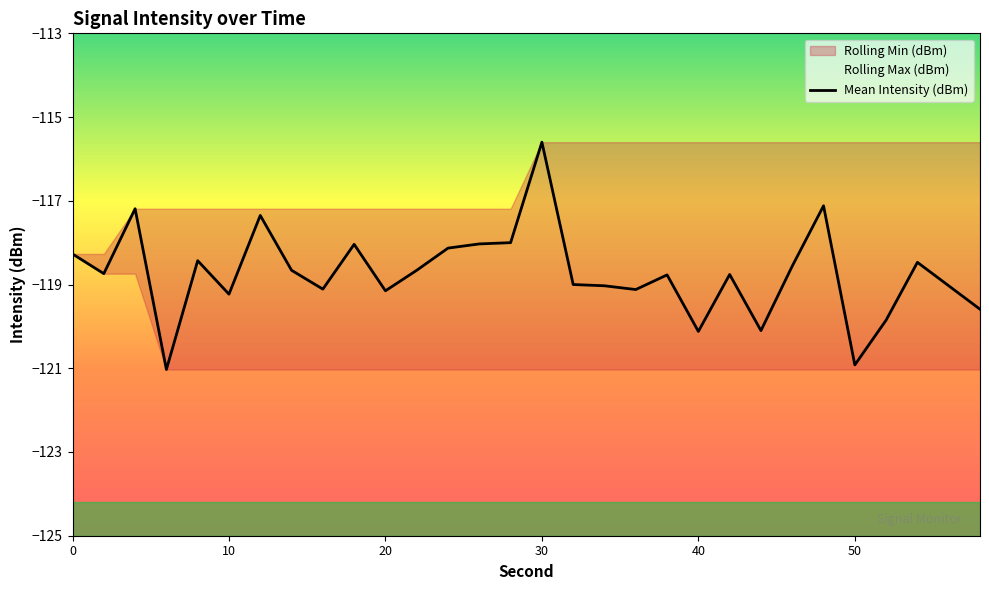

True or false: there are more than 0 points higher than both neighbors.

True